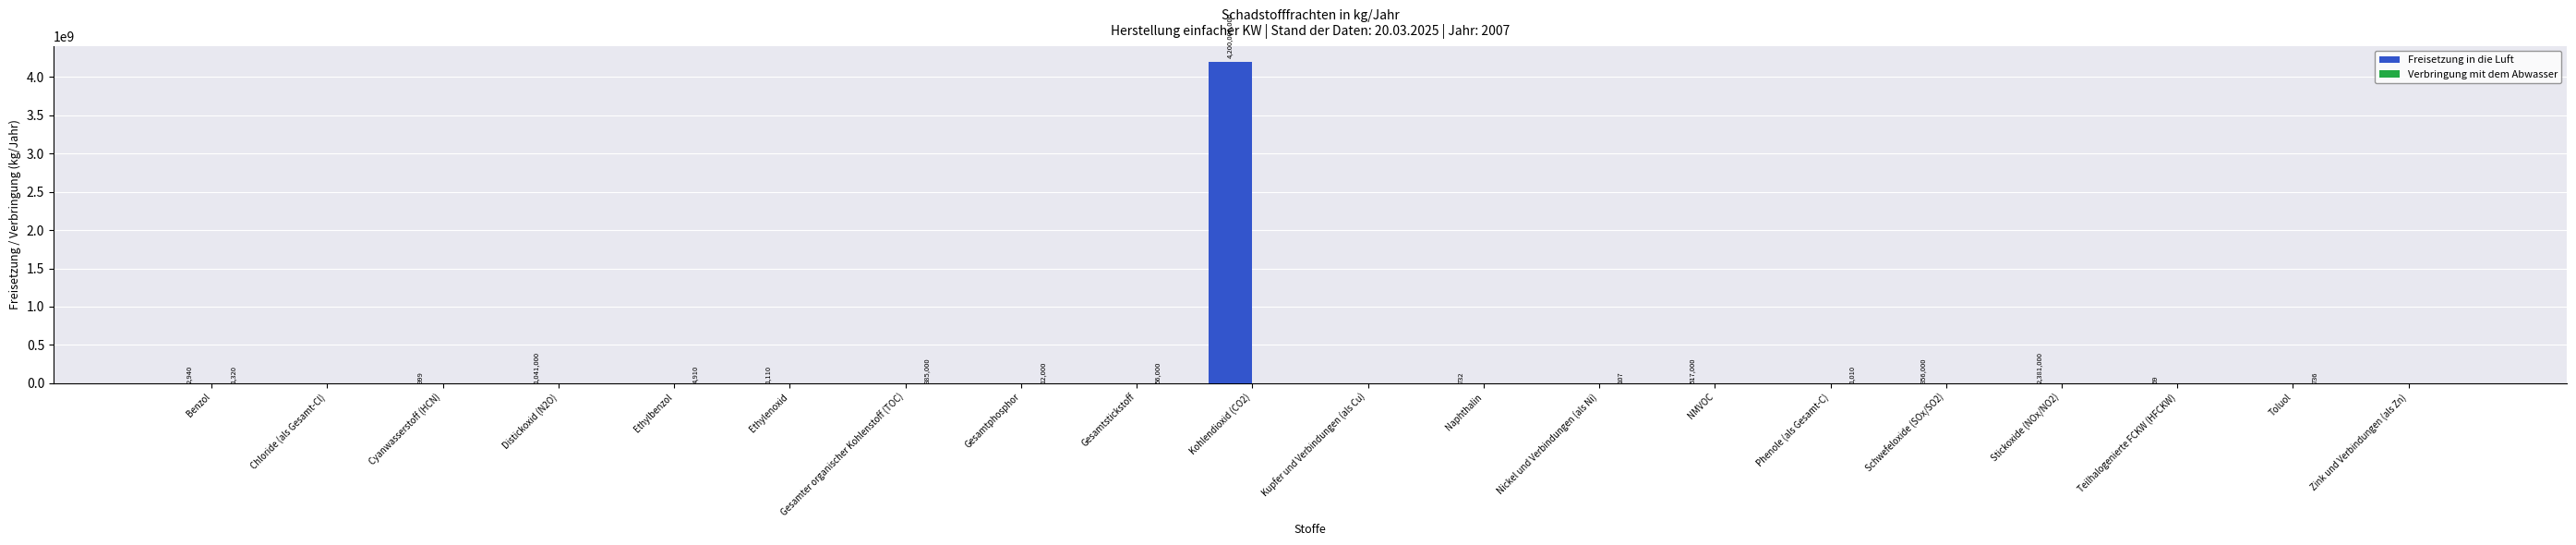

What is the greatest value displayed?

4200000000